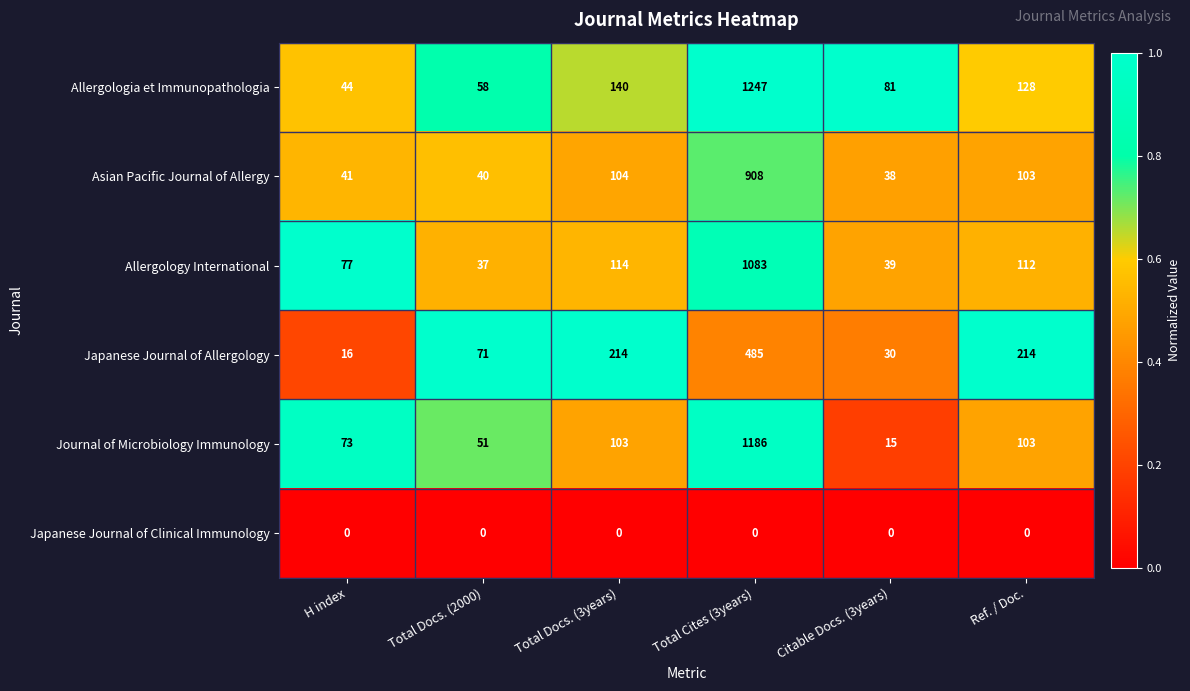

At which category is the sum across all series the highest?

Total Cites (3years)